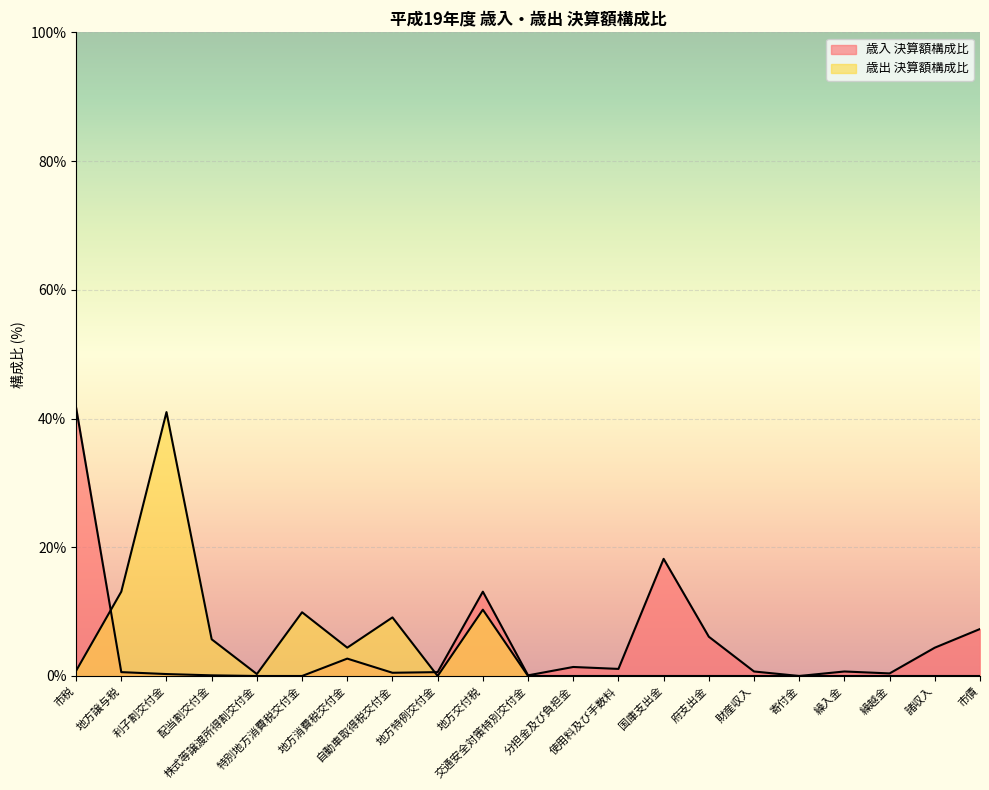

Which category has the lowest value in the 歳入 決算額構成比 series?

株式等譲渡所得割交付金